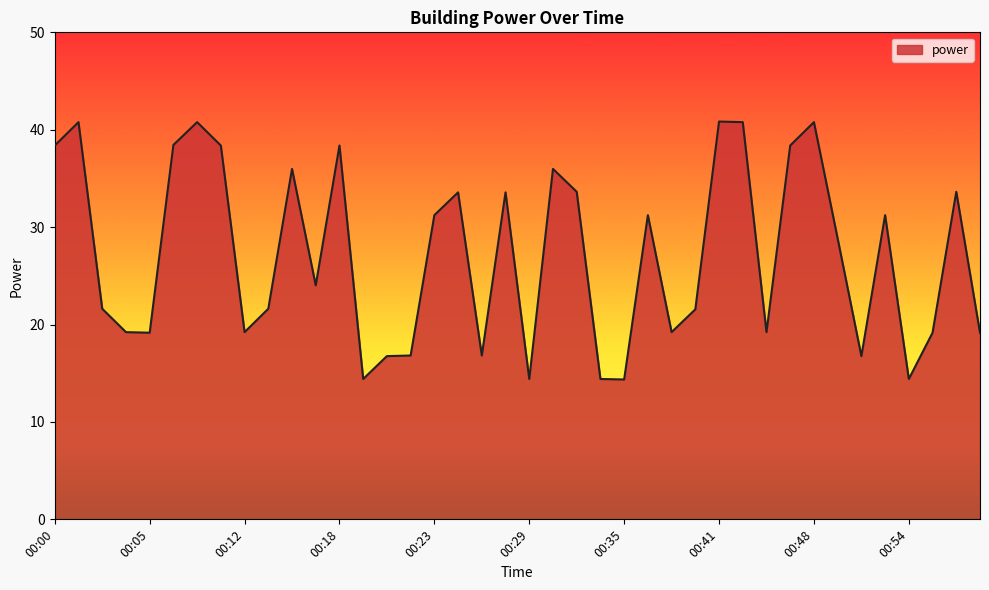

What is the greatest value displayed?

40.8